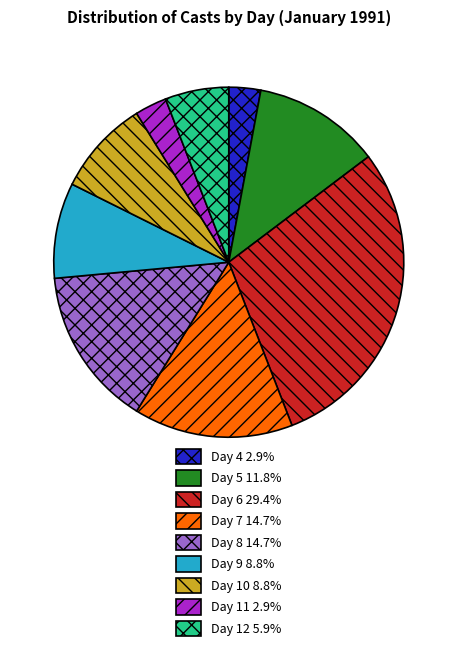

Do Day 11 and Day 12 together represent more than half of the pie?

No